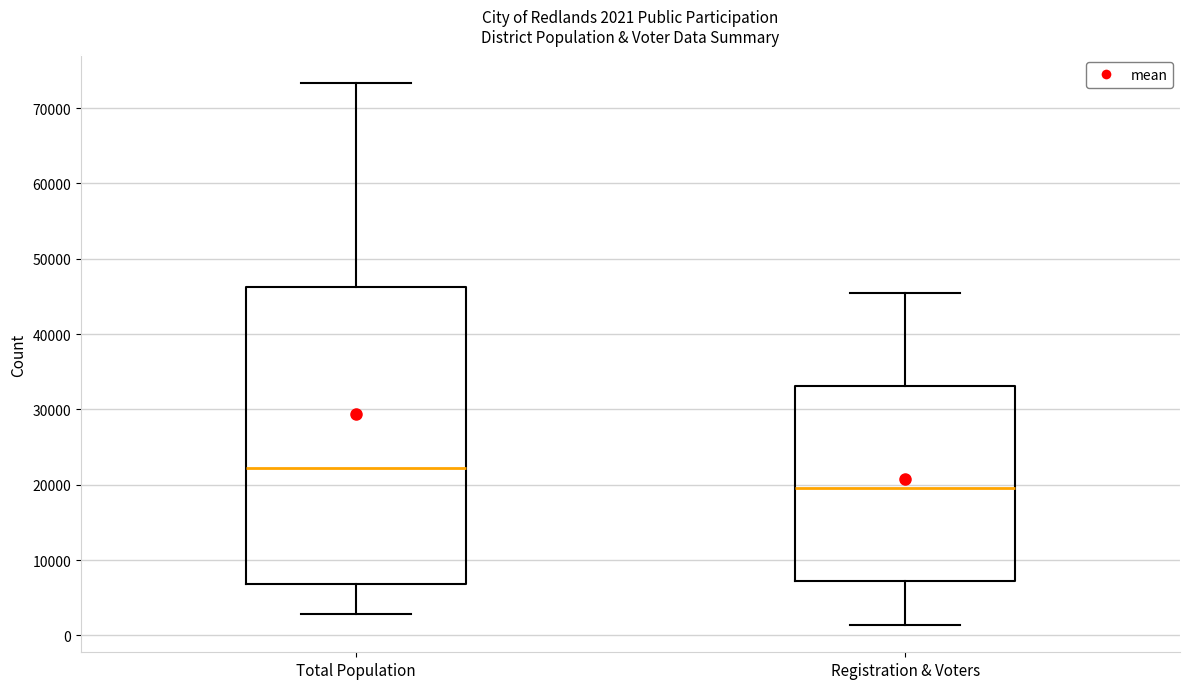

Which box is the tallest, from its lower edge to its upper edge?

Total Population